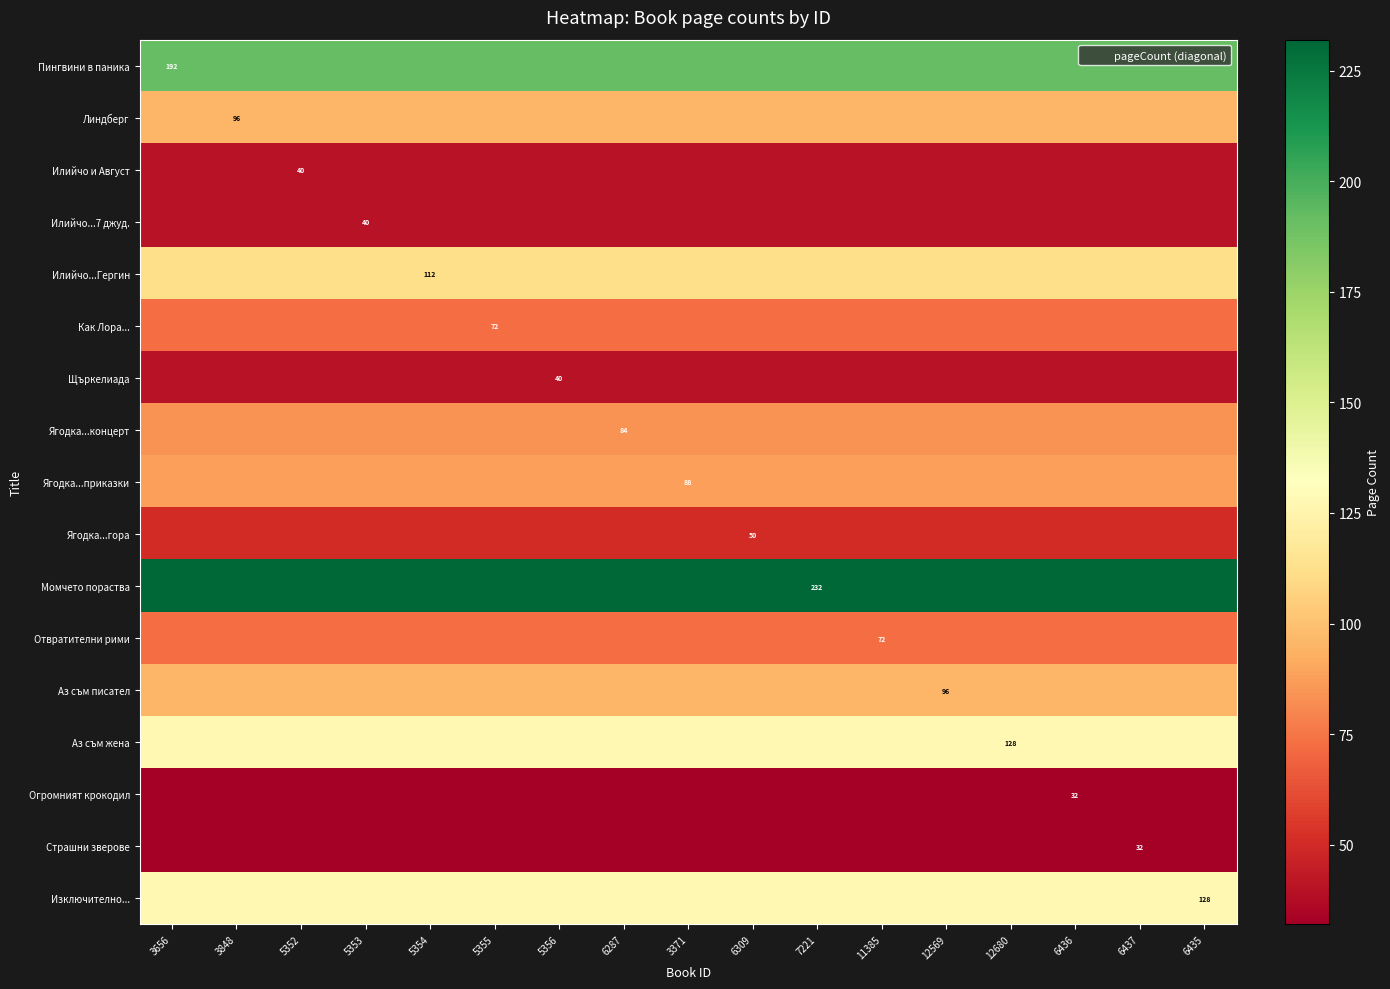

Between 6436 and 6437, which series saw the biggest shift?

Пингвини в паника